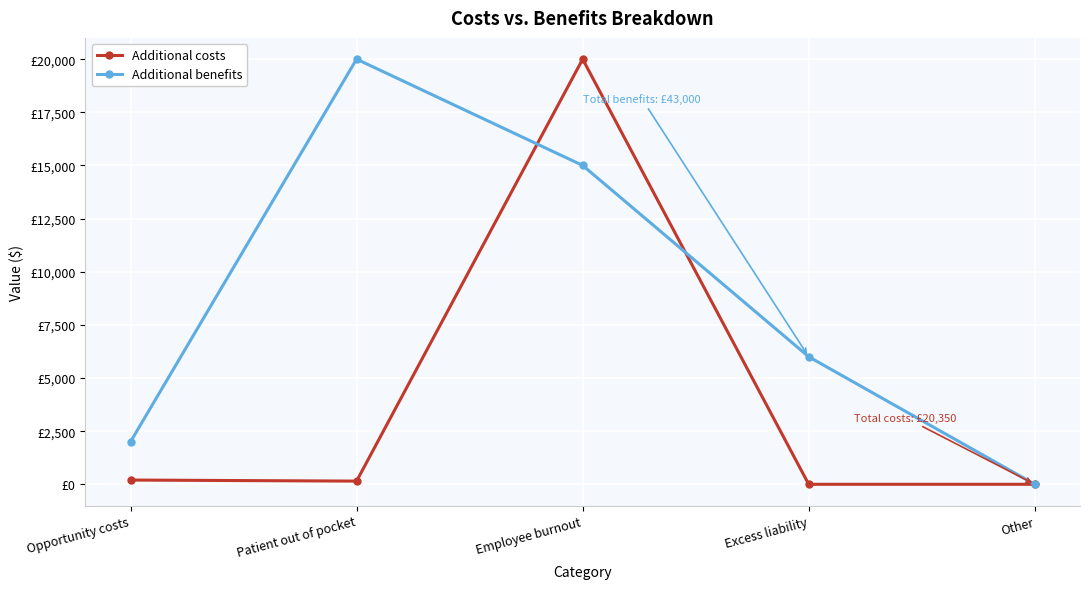

What is the value of the Additional benefits point at the 3rd from the left?

15000